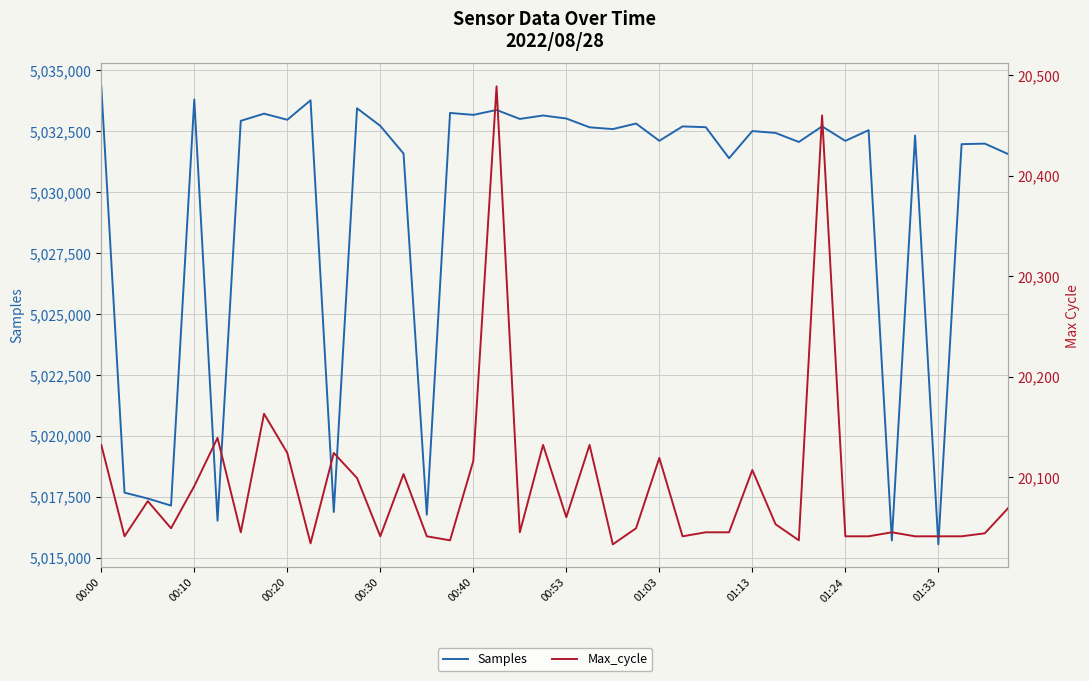

What is the average value of the Max_cycle series?

20092